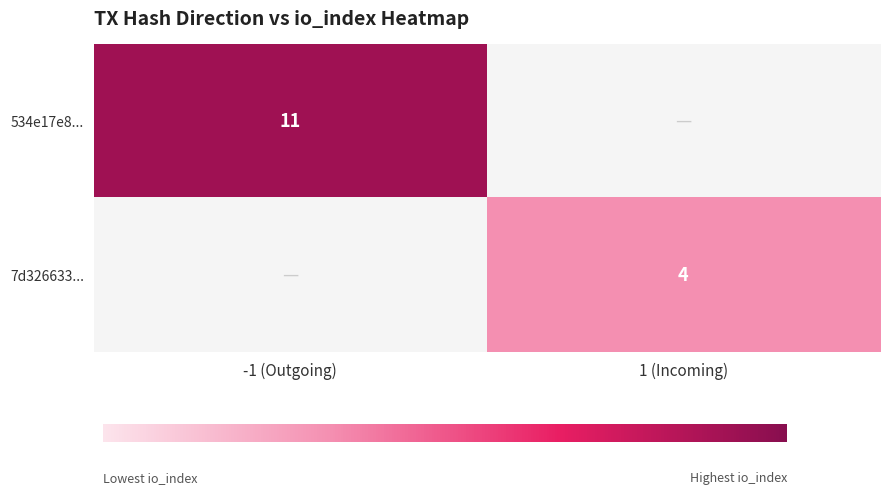

Is it true that 534e17e8... equals 19 at -1 (Outgoing)?

False